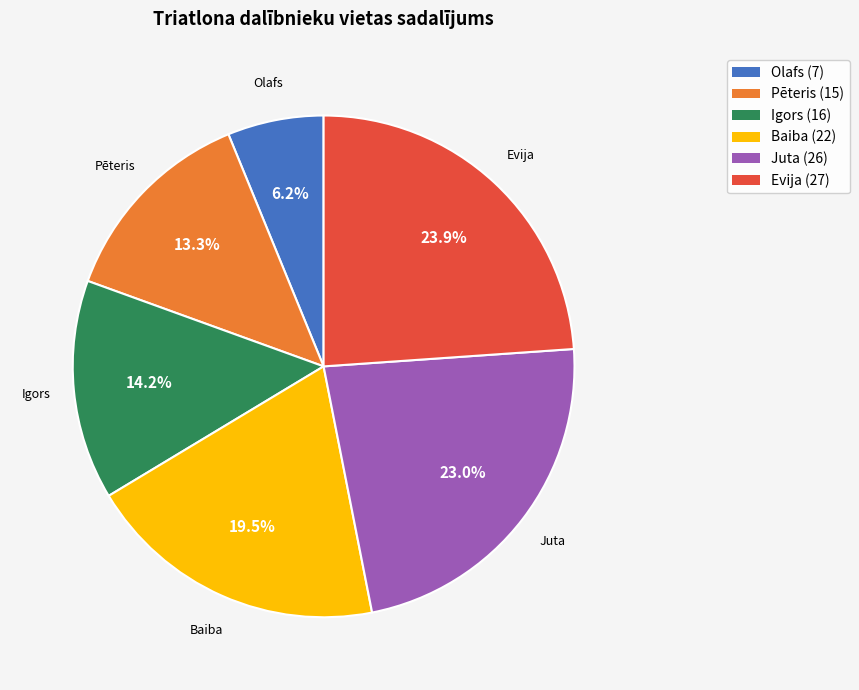

To the nearest percent, what portion does Juta represent?

23%